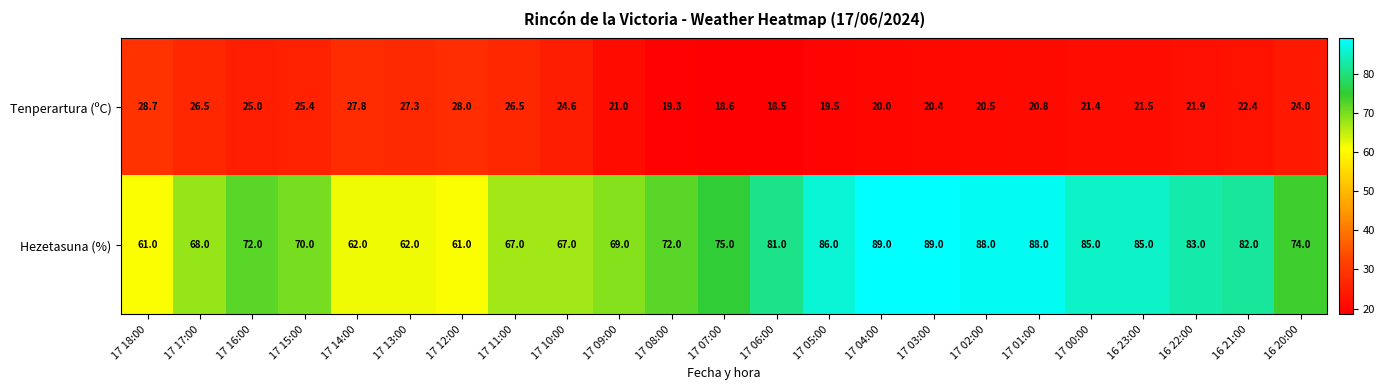

Is it true that Tenperartura (ºC) equals 26.5 at 17 05:00?

False